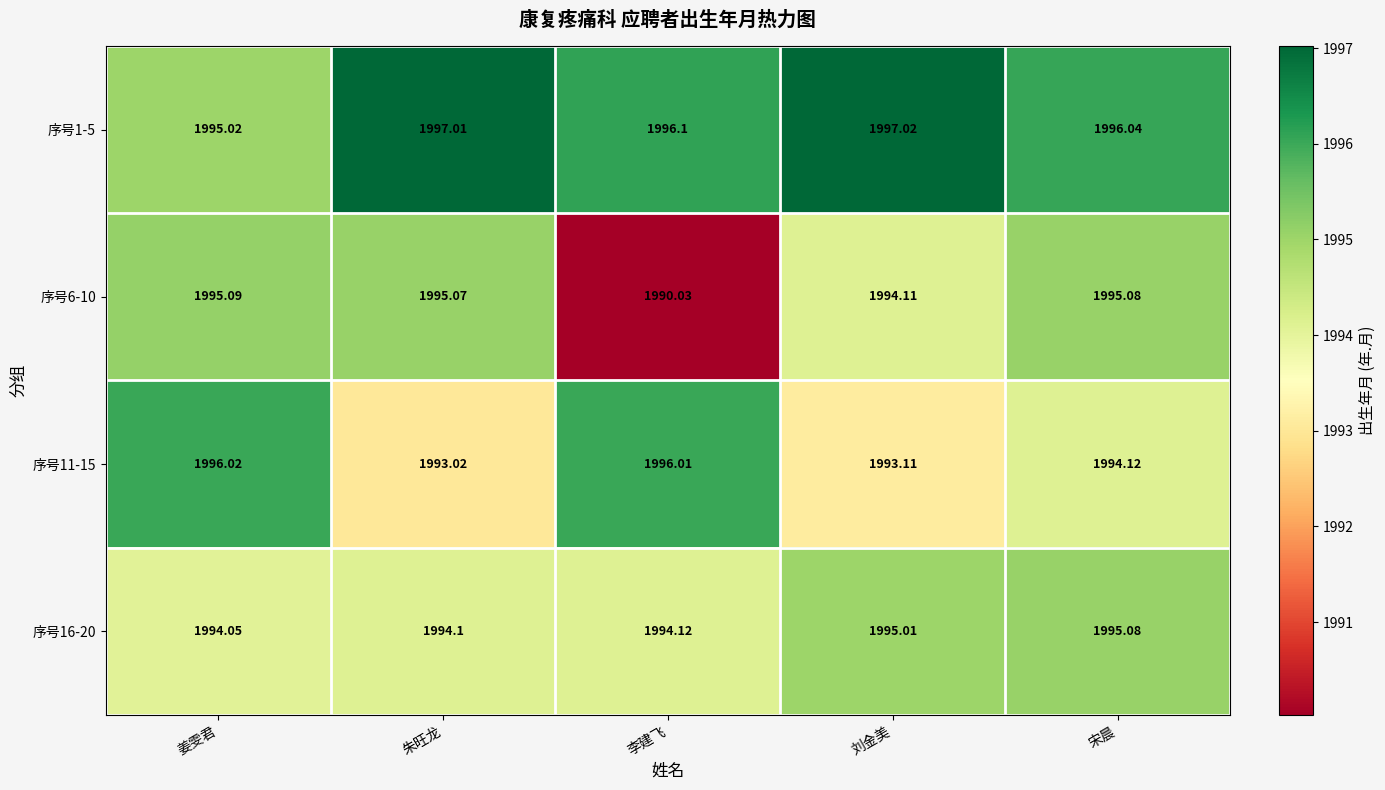

What is the difference between the highest and lowest values at 姜雯君?

2.0